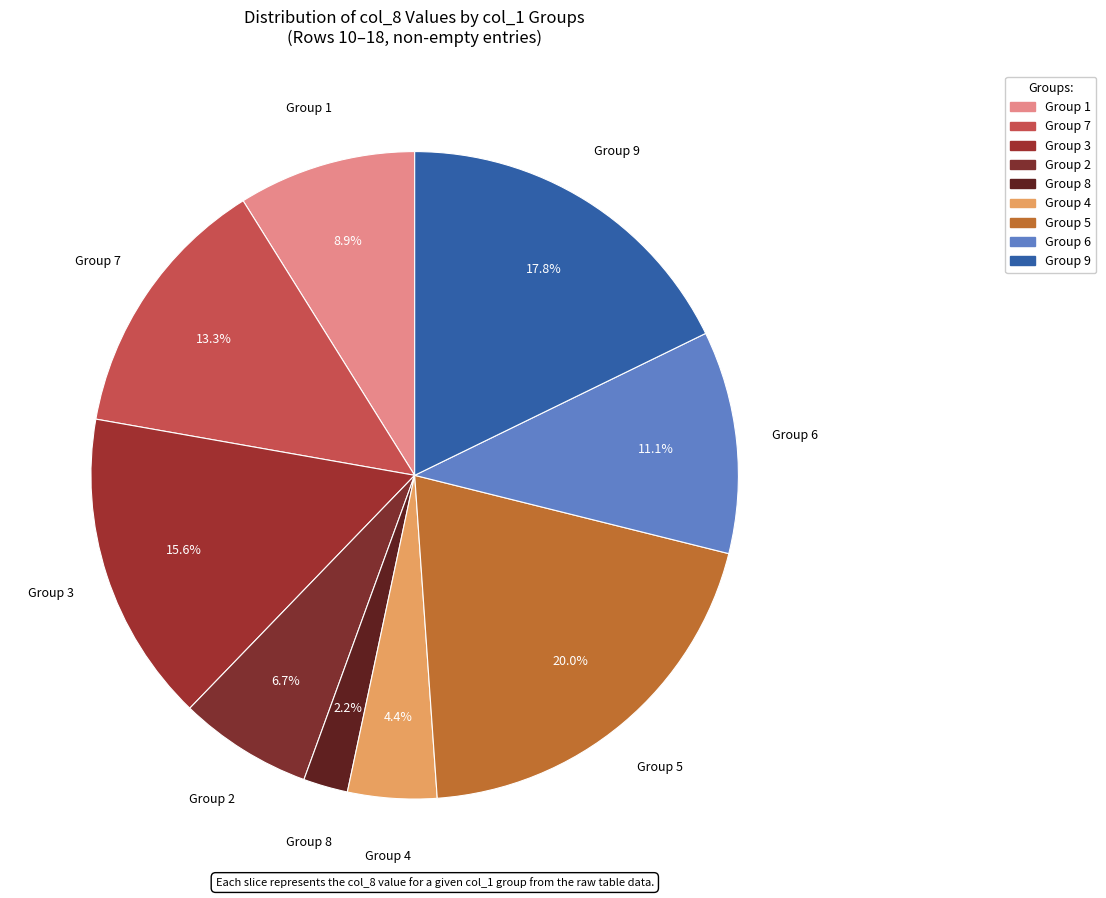

How many segments does this pie chart have?

9